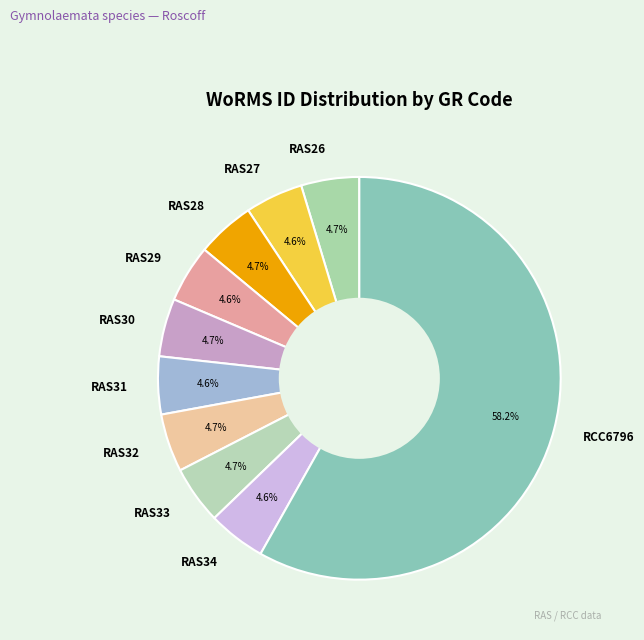

Which slice is the largest?

RCC6796